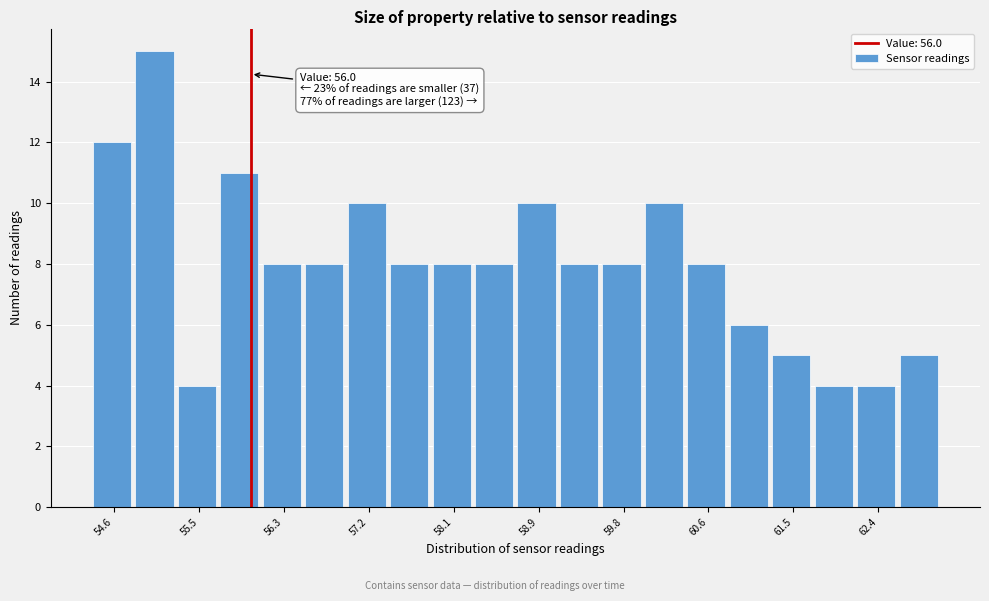

Which range on the x-axis has the tallest bar?

54.83 to 55.26